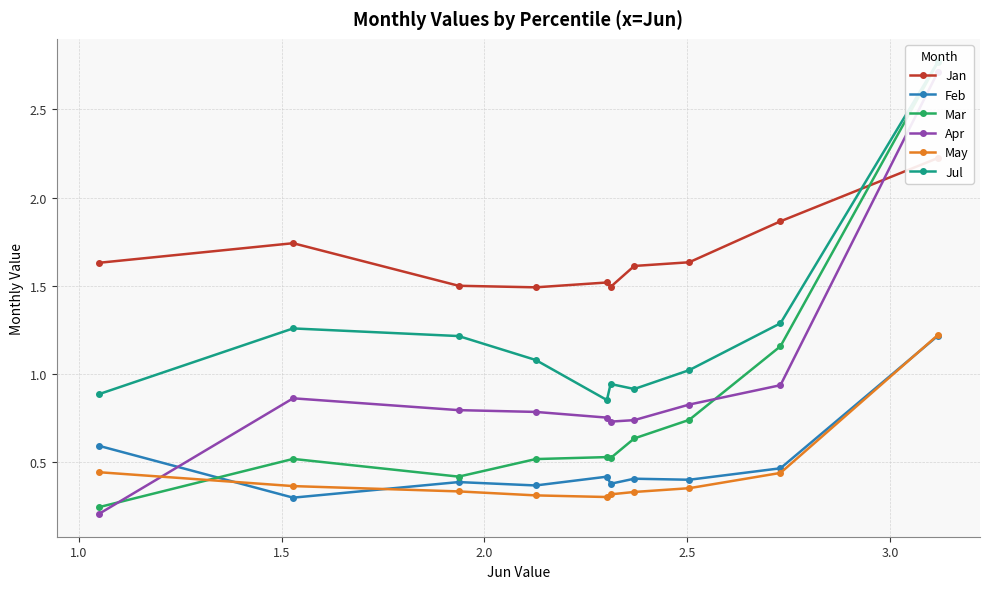

How many May values are between 0 and 1?

9